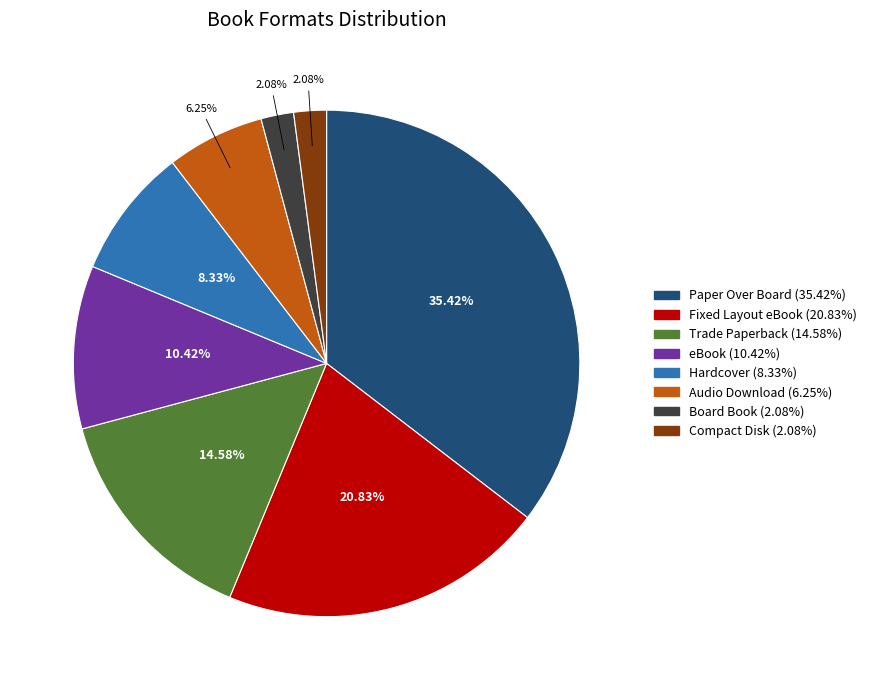

Is there a majority slice in this chart?

No